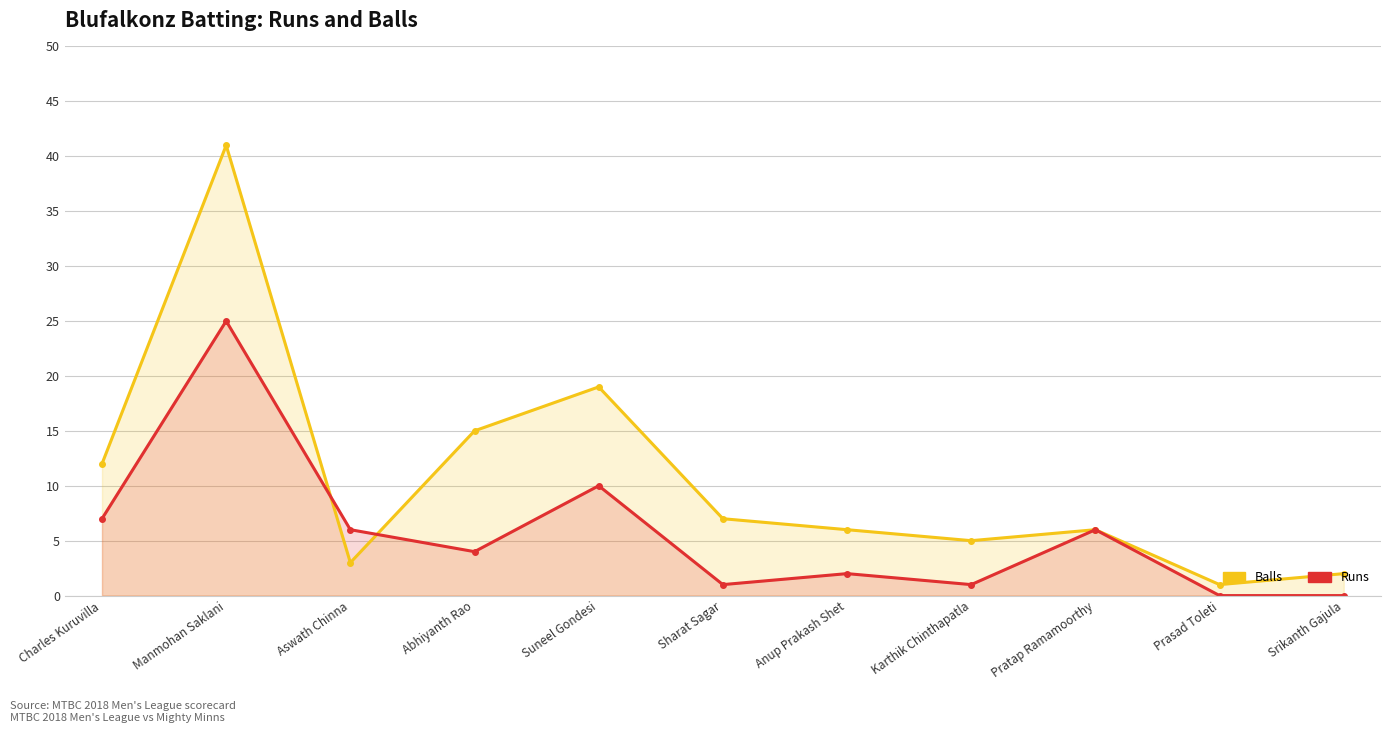

At which label is Runs closest to 12?

Suneel Gondesi